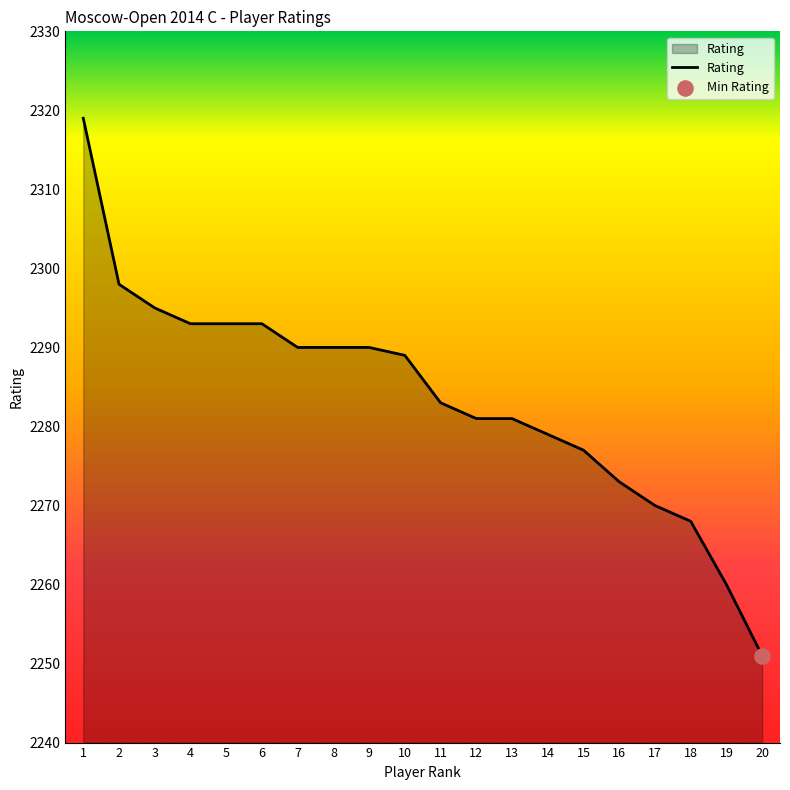

Which has a higher value, 18 or 20?

18